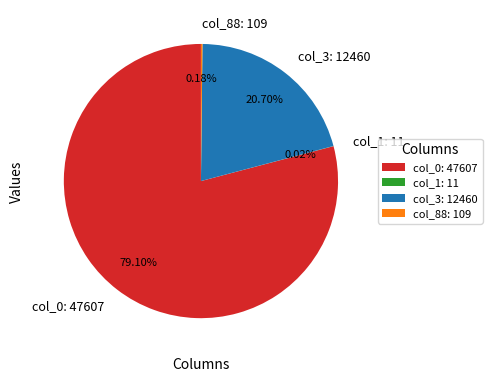

Is there any slice that represents more than half of the pie?

Yes